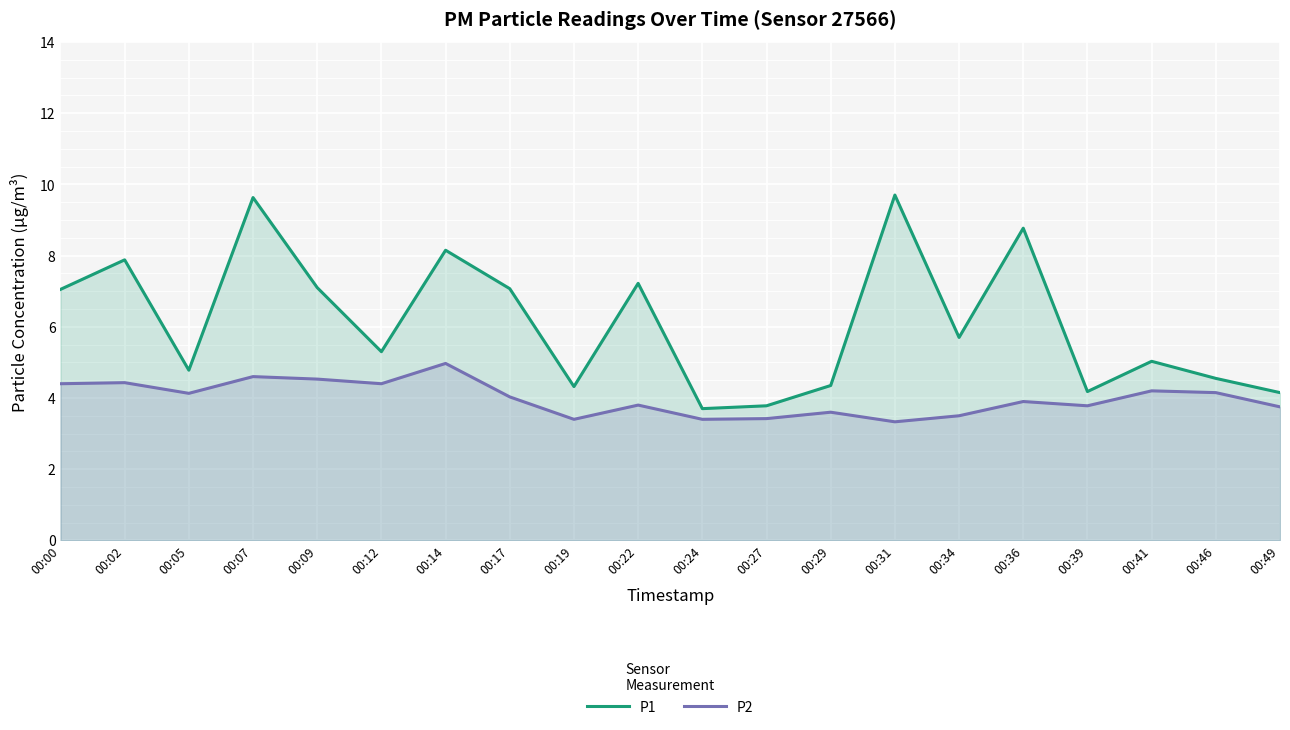

What is the total value across all series at 00:17?

11.1